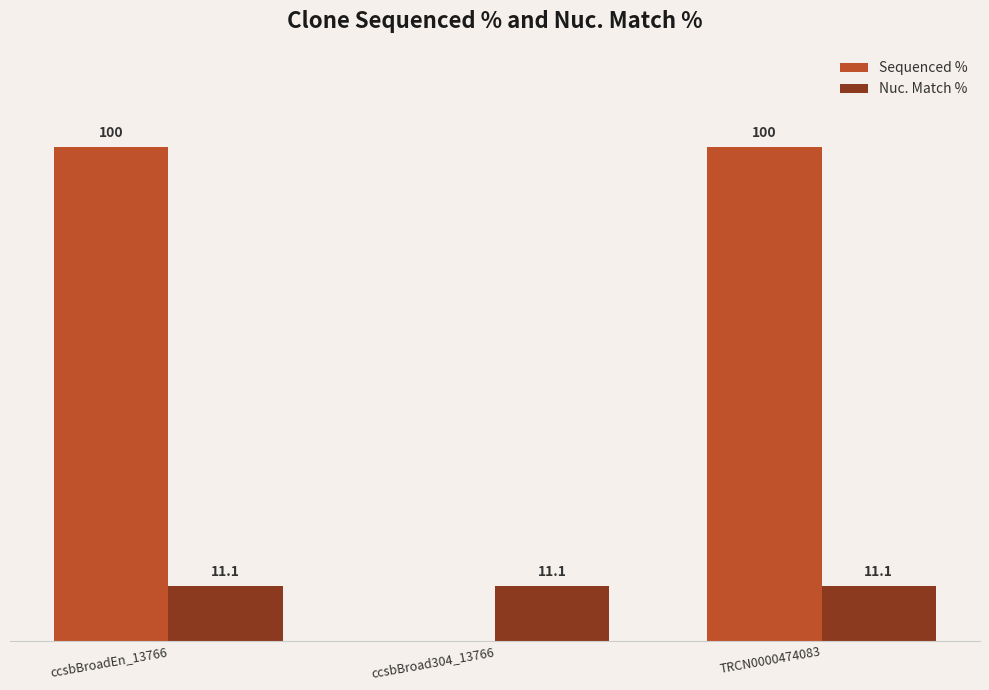

Which series has the largest total across all categories?

Sequenced %